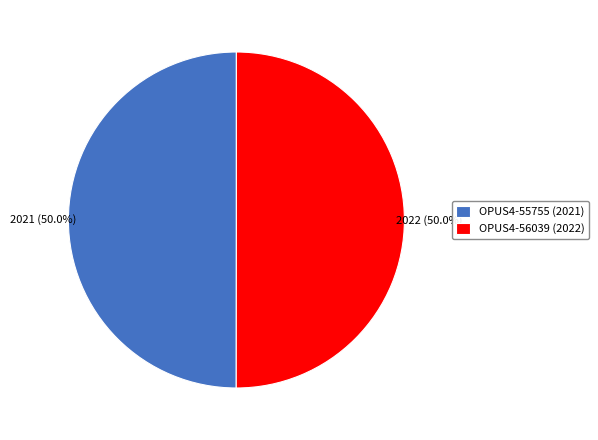

True or false: OPUS4-55755 (2021) accounts for 50% of the total.

True